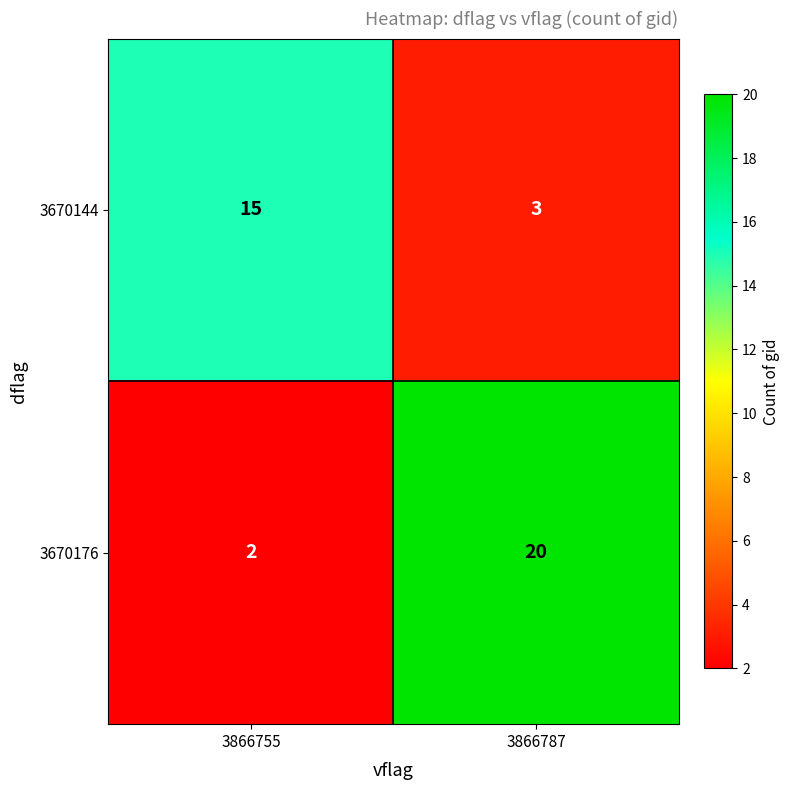

Reading left to right, transcribe all the data shown in this chart.

3670144: 3866755=15	3866787=3
3670176: 3866755=2	3866787=20